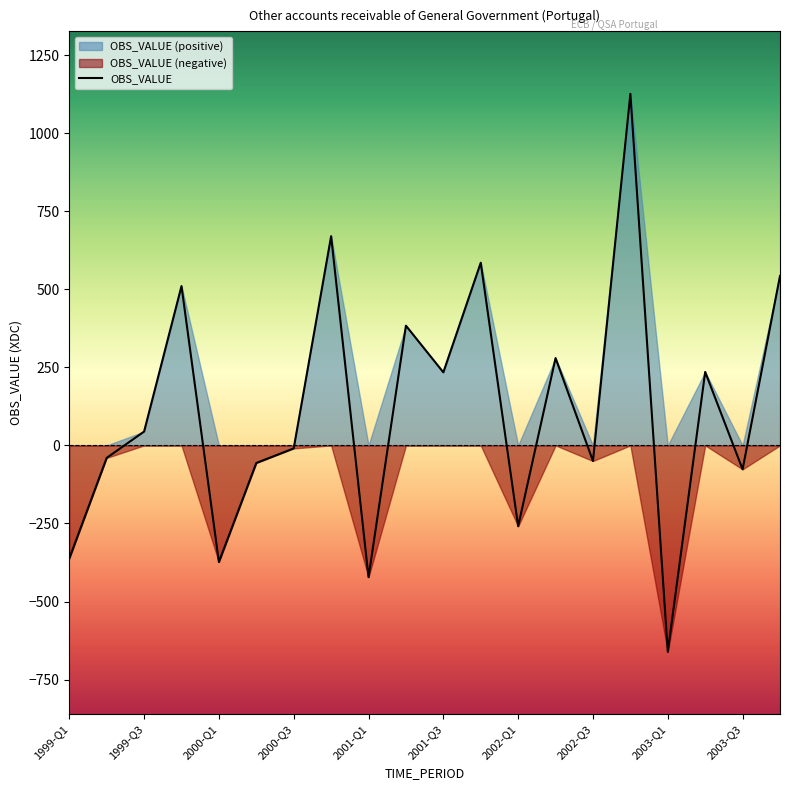

How many lines are shown in the chart?

1